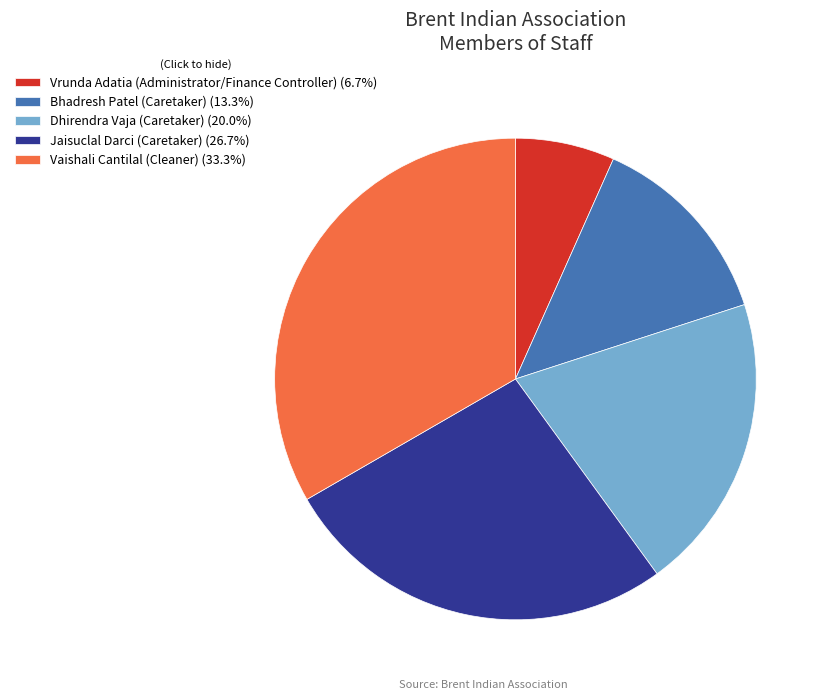

Is the sum of Vrunda Adatia (Administrator/Finance Controller) and Dhirendra Vaja (Caretaker) greater than half?

No